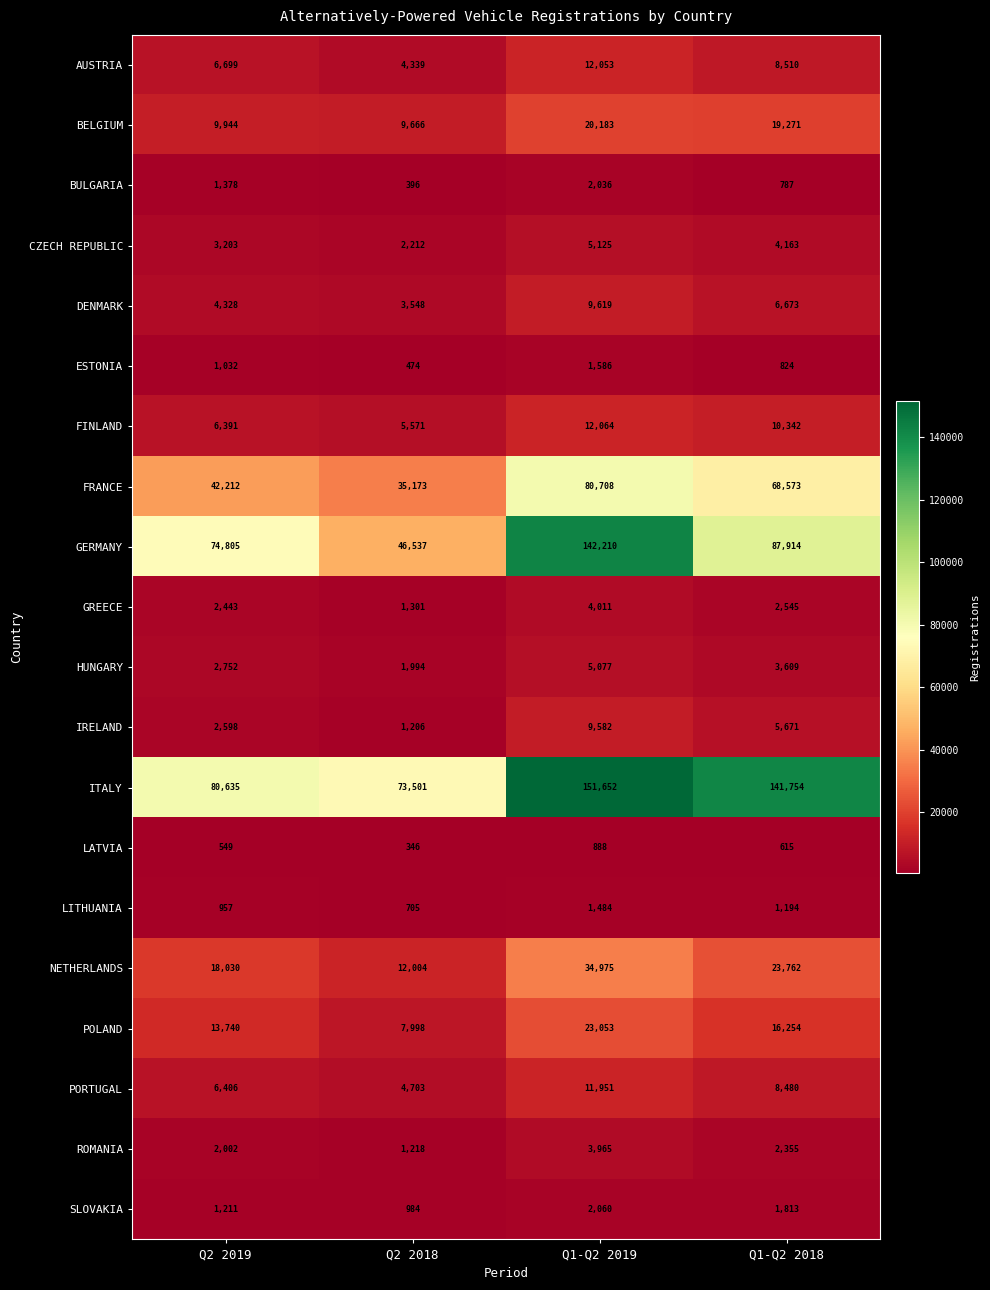

Which label corresponds to the largest value in the chart?

Q1-Q2 2019